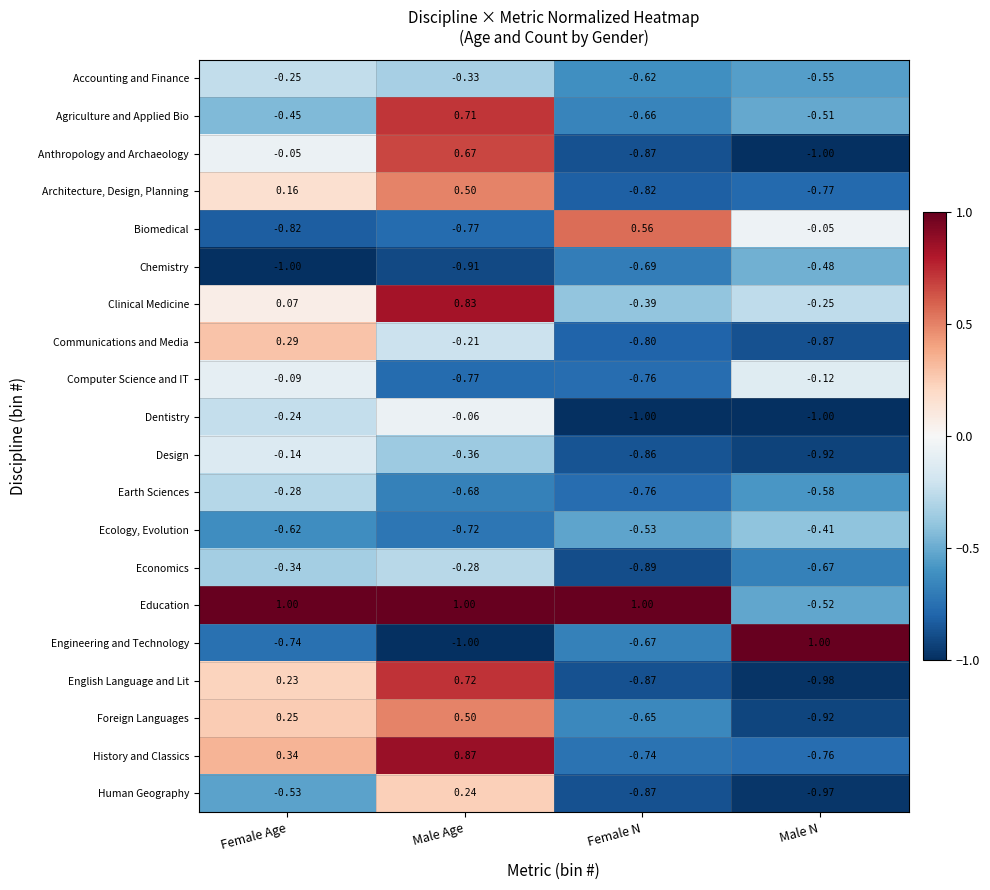

At which label does Clinical Medicine reach its peak?

Male Age